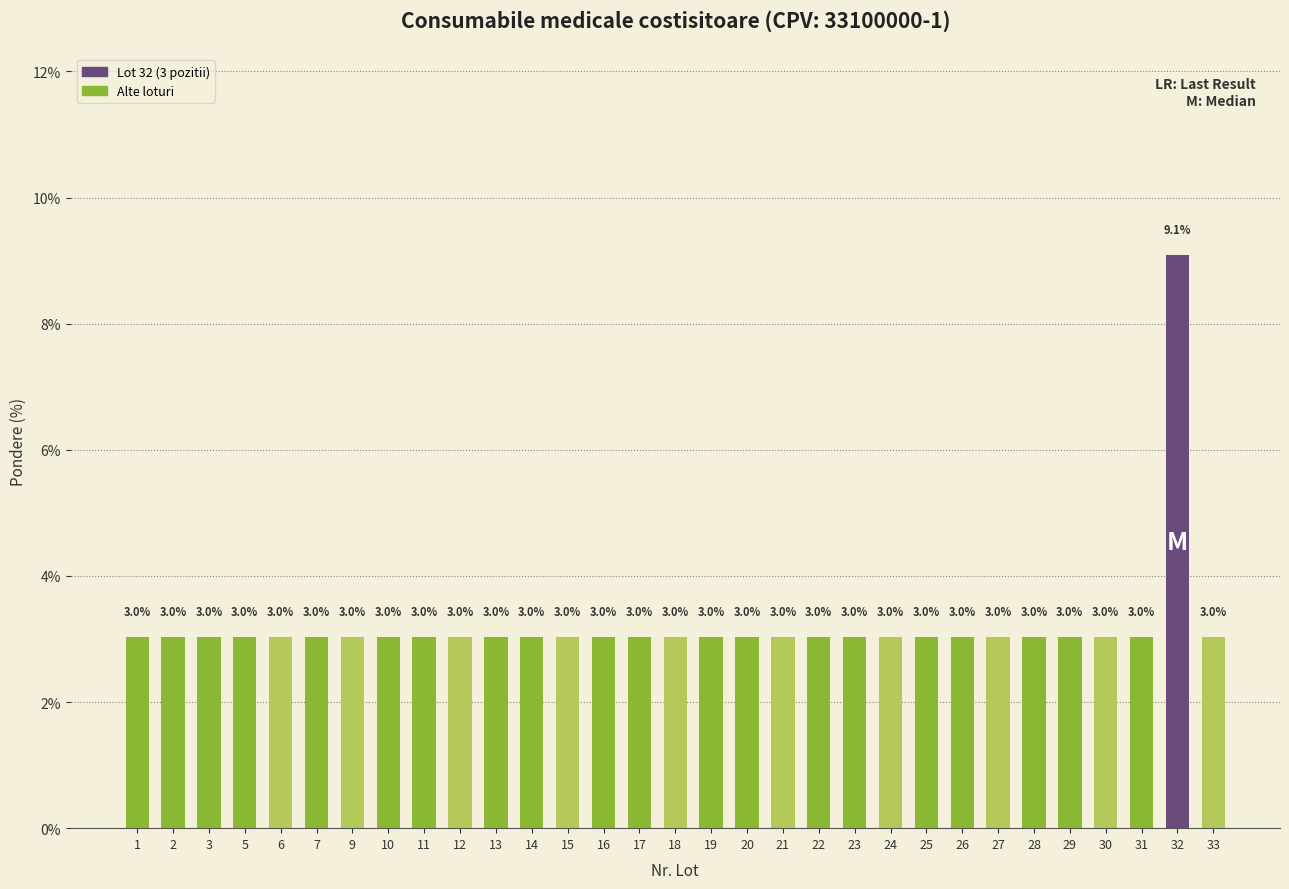

The value at 14 is 3.0. True or false?

True